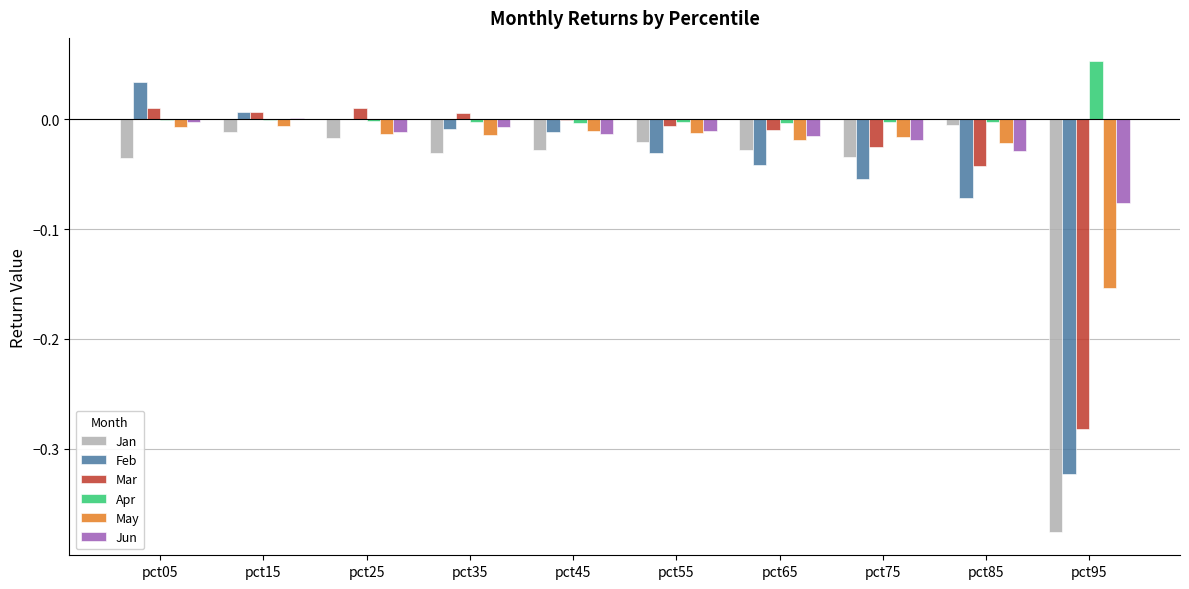

The value of Apr at pct35 is -0.0. True or false?

True